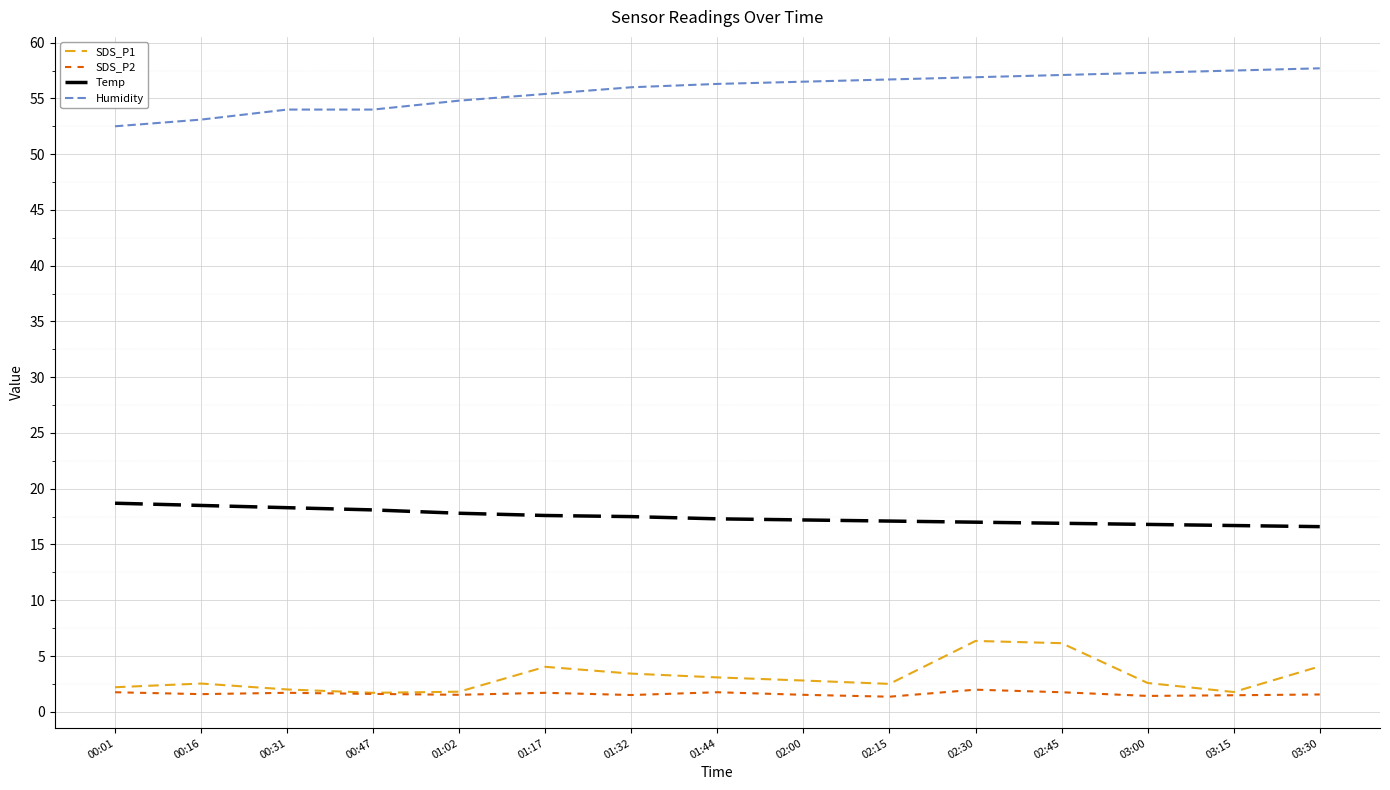

Which series has the largest total across all categories?

Humidity